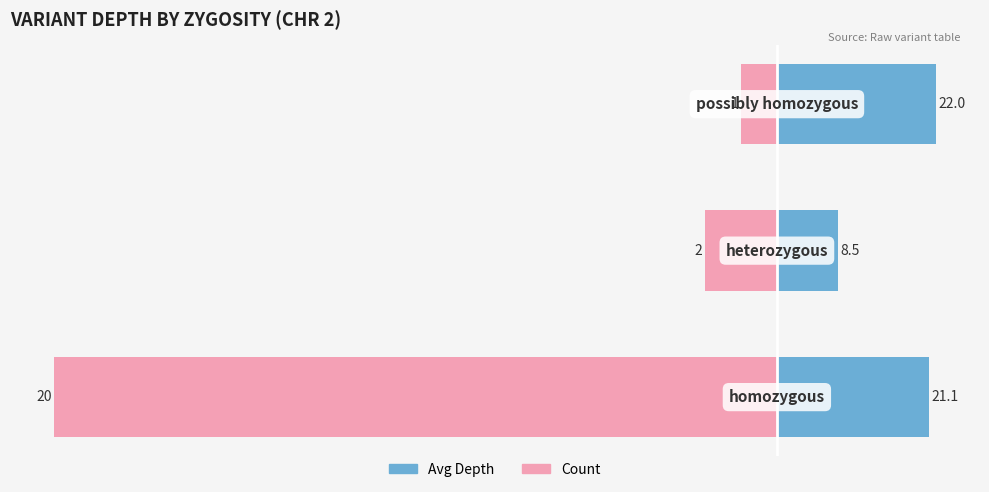

Reading left to right, transcribe all the data shown in this chart.

Avg Depth: 21.1	8.5	22.0
Count (×5): -100.0	-10.0	-5.0